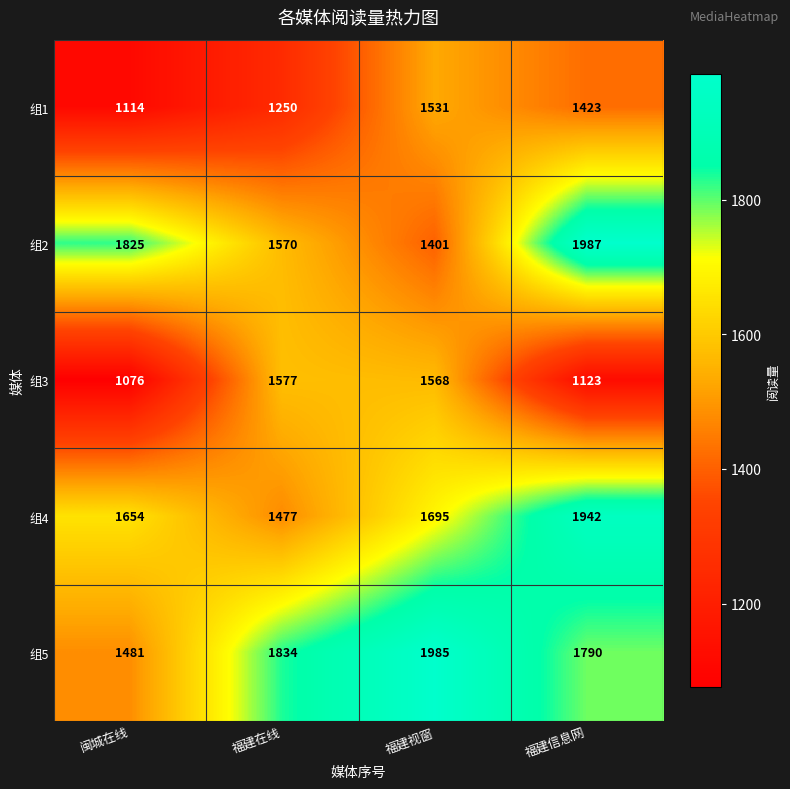

Rank the series by their maximum value, from lowest to highest.

组1, 组3, 组4, 组5, 组2